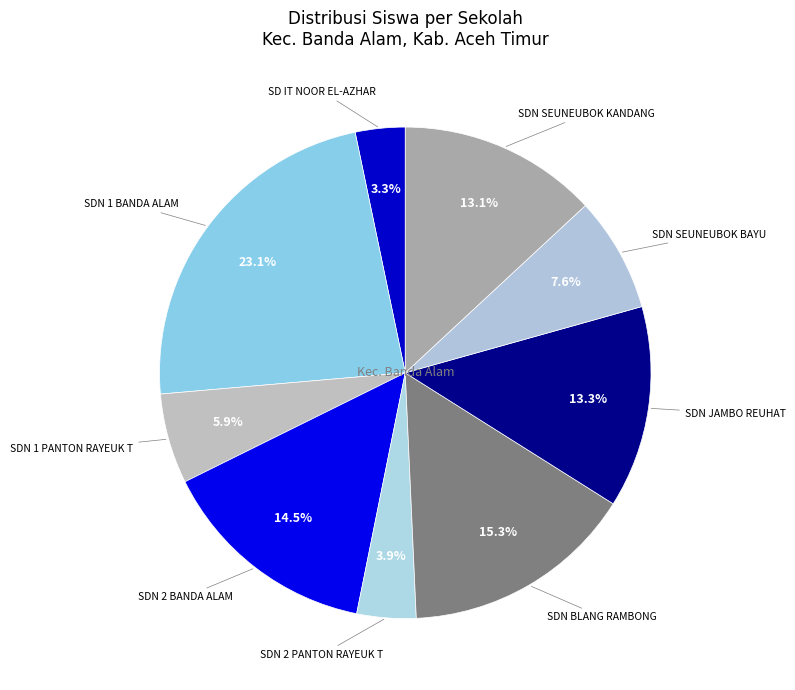

Is there any slice that represents more than half of the pie?

No